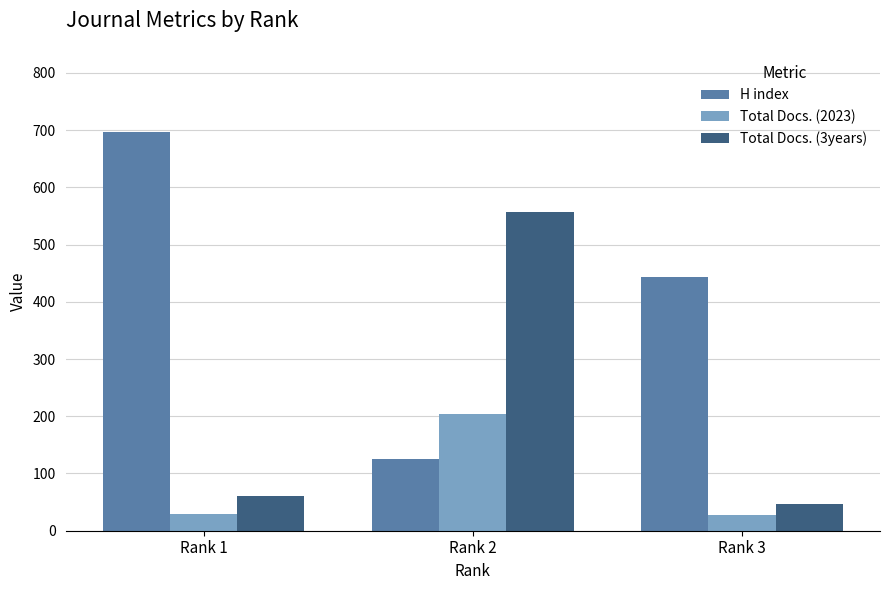

How many bars are there in each group?

3